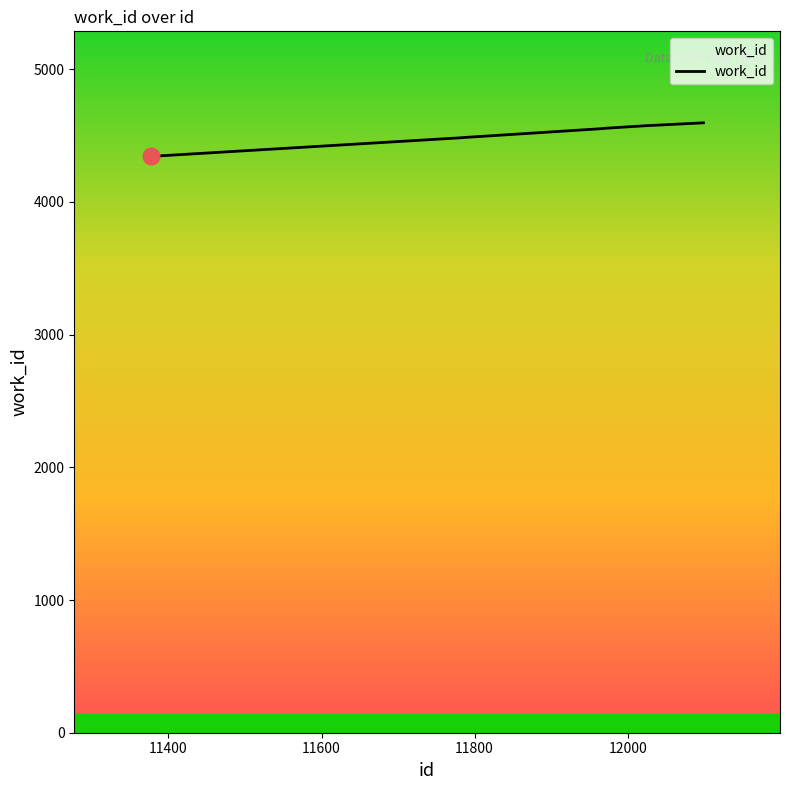

What is the greatest value displayed?

4596